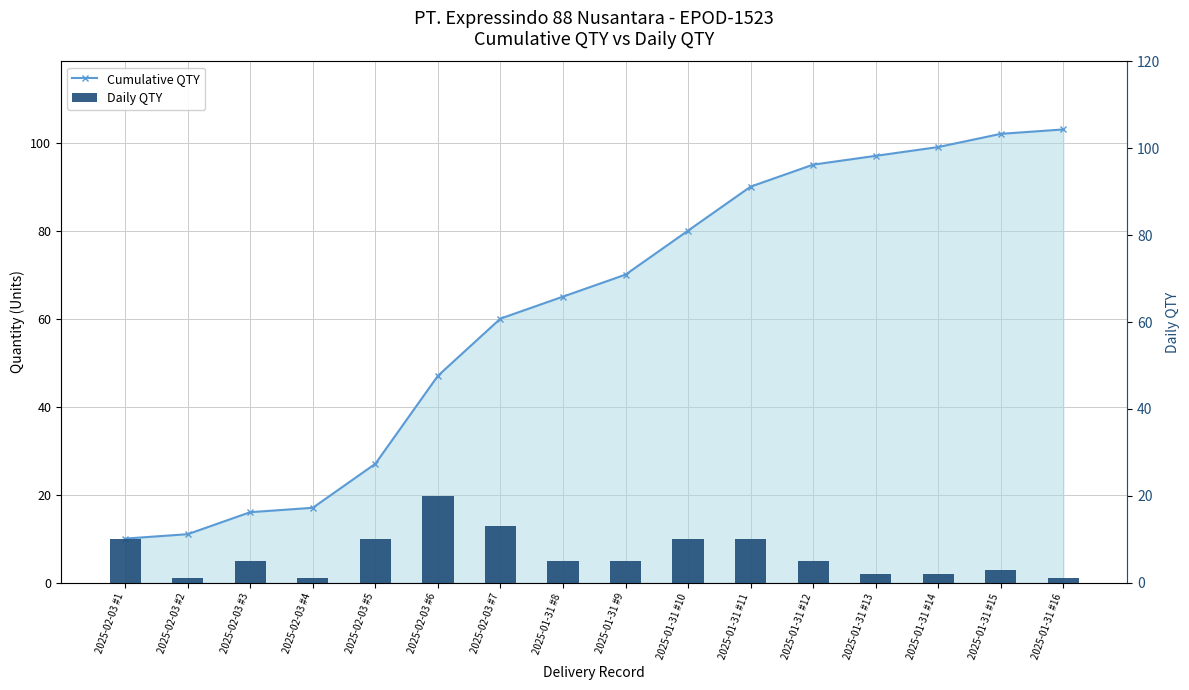

The value of Cumulative QTY at 2025-01-31 #9 is 70. True or false?

True